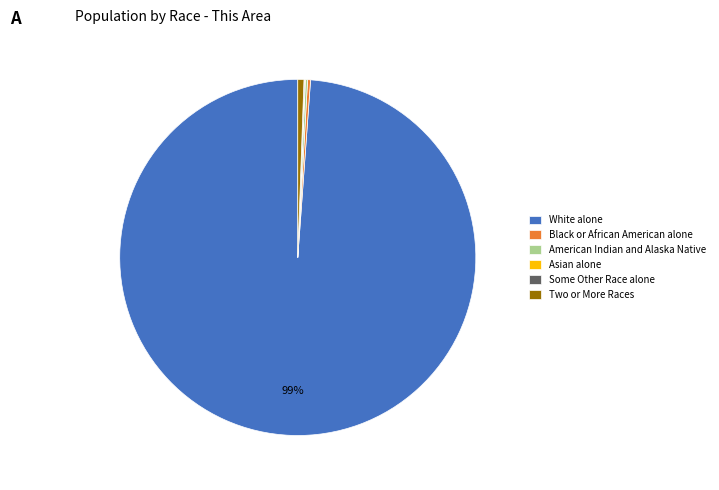

Which category accounts for the majority?

White alone